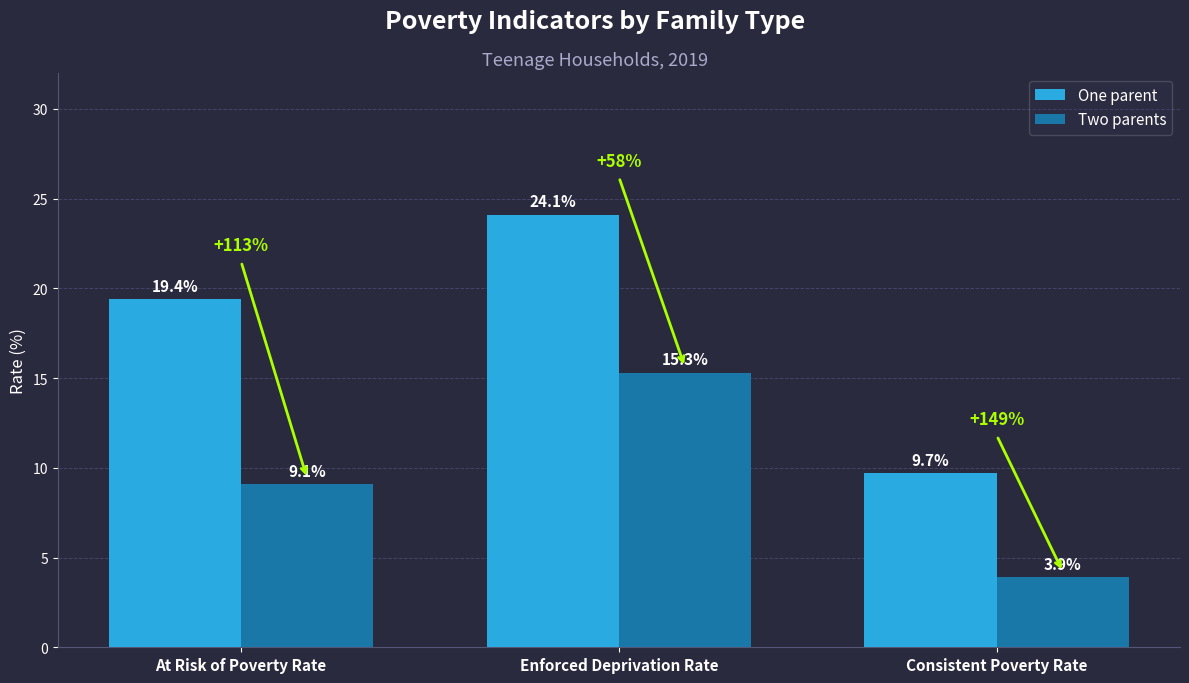

Reading left to right, what are all the values shown in this chart?

One parent: 19.4	24.1	9.7
Two parents: 9.1	15.3	3.9